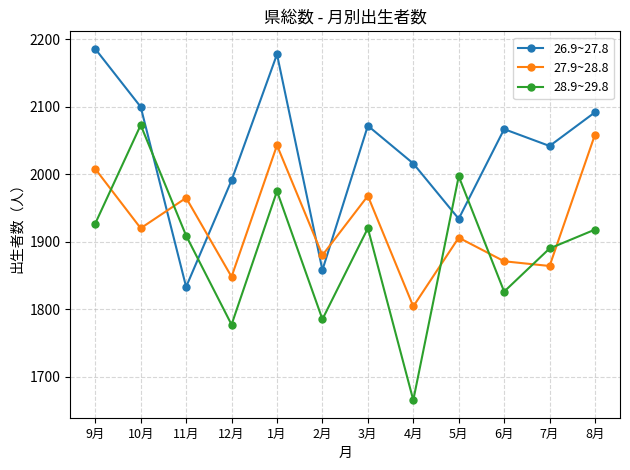

At which category does 27.9~28.8 reach its first local peak?

11月